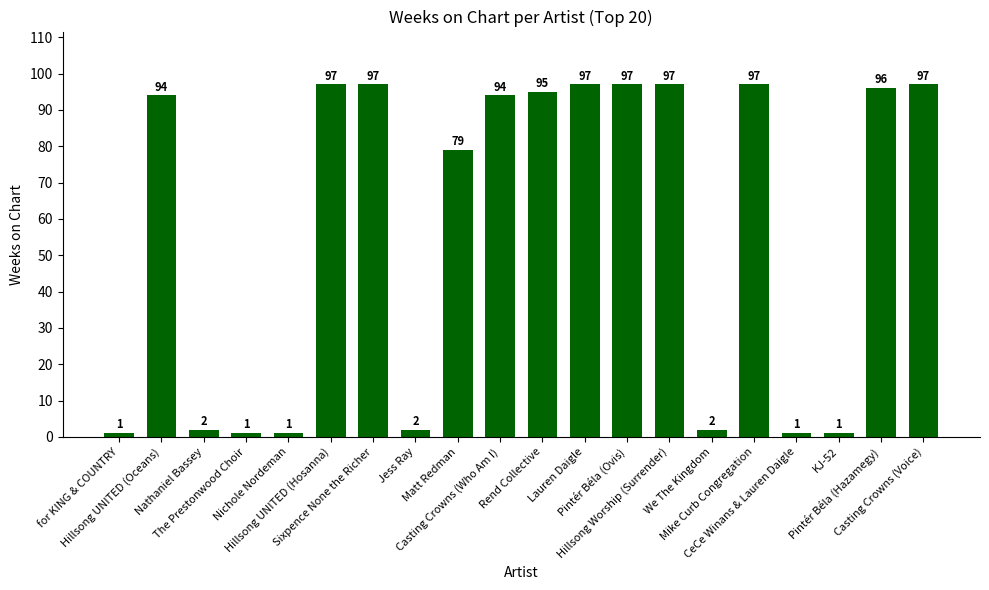

At which label is the value closest to 49?

Matt Redman